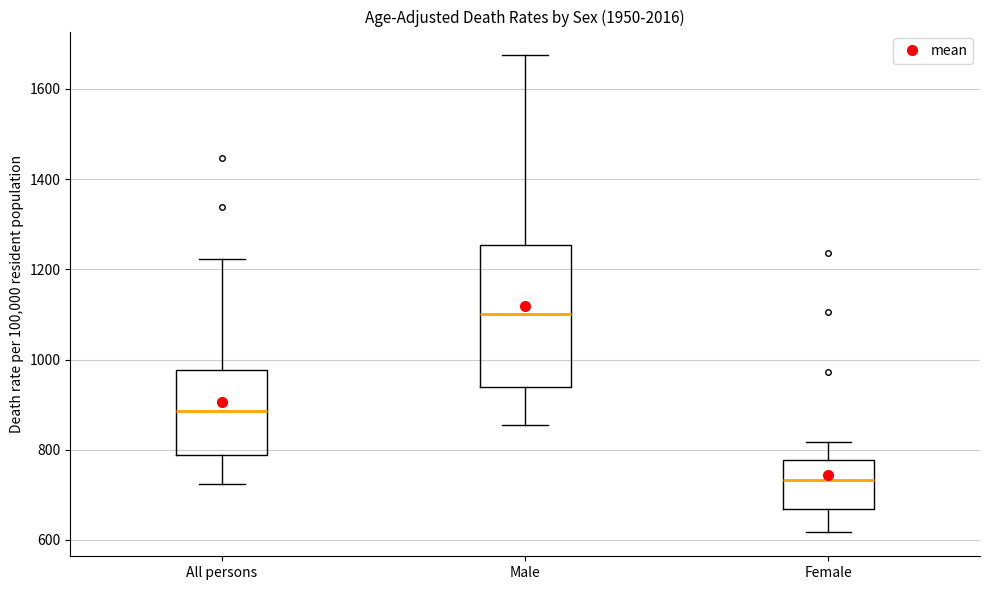

Where is the lower edge of the box for All persons on the y-axis? The values are not printed on the chart, so give them approximately, as read against the axis.

780